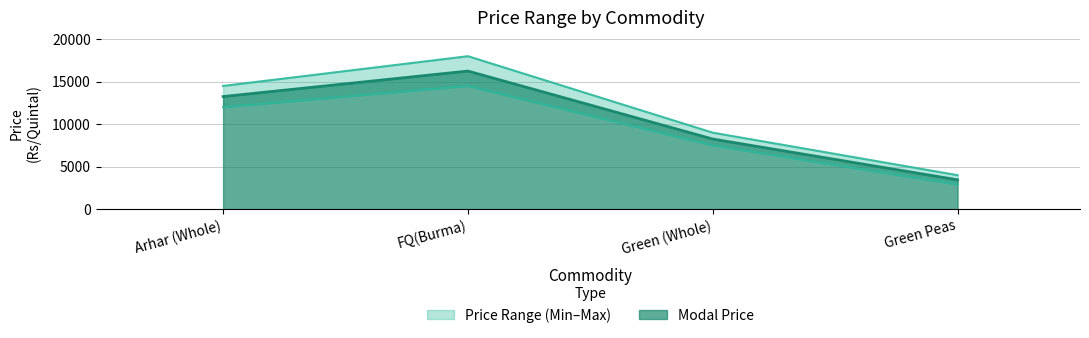

Which has a higher value, Green (Whole) or Arhar (Whole)?

Arhar (Whole)